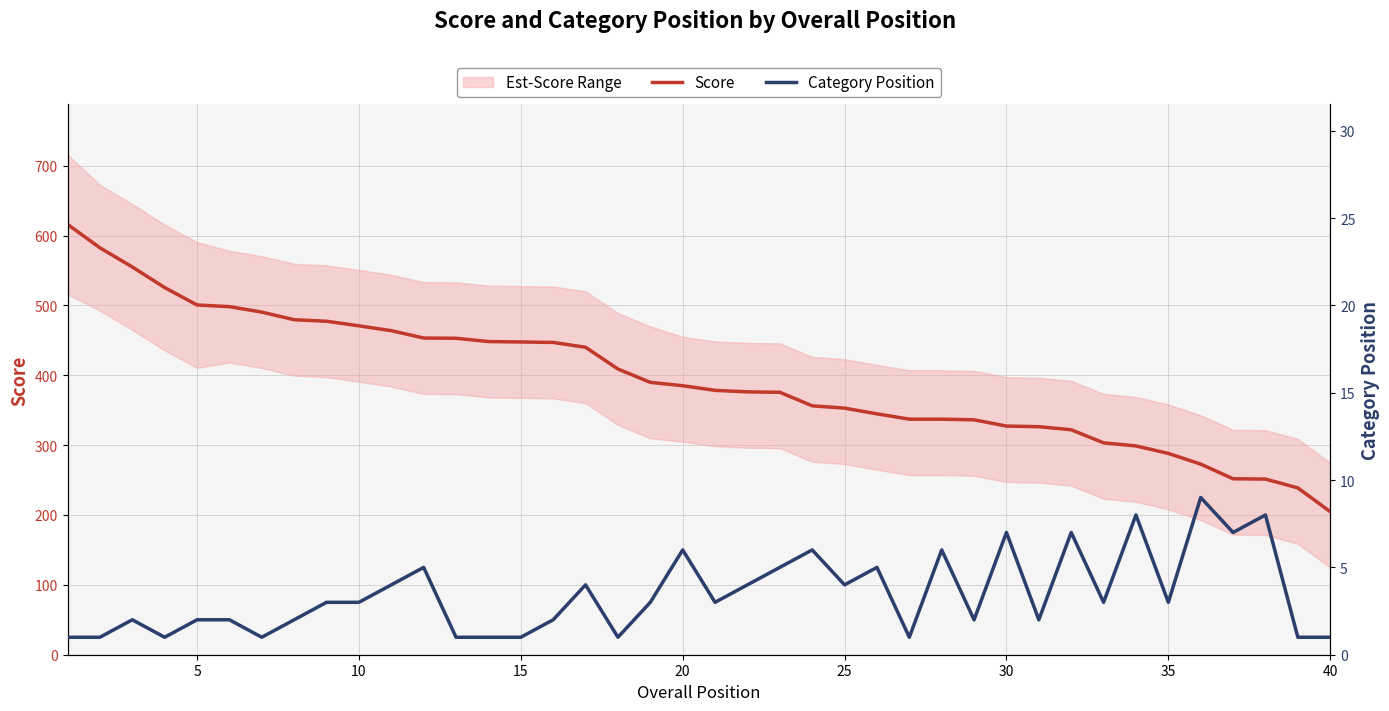

What is the maximum value shown in the chart?

616.0